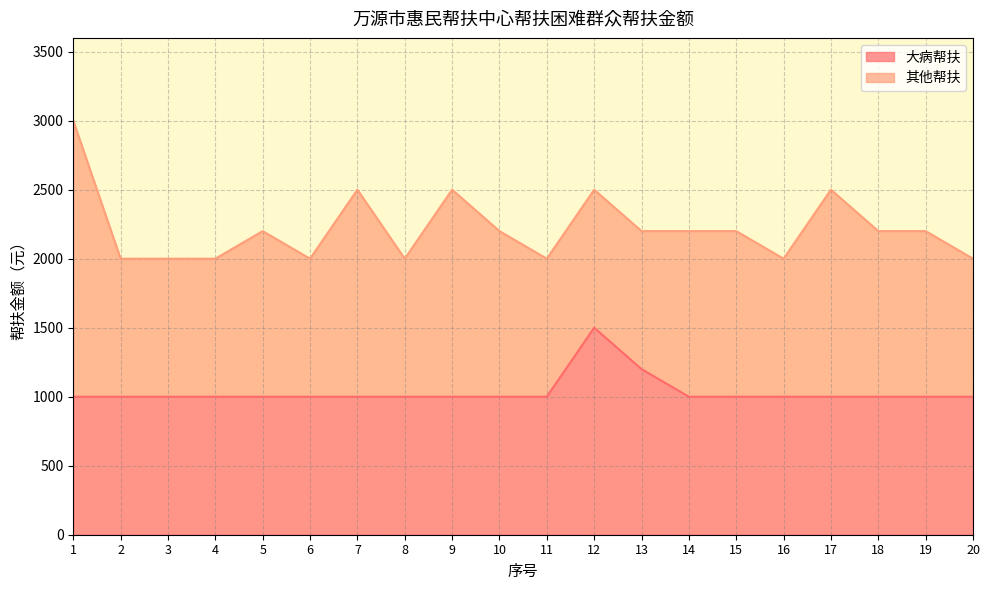

The chart shows a value of 1000 at 17. True or false?

True